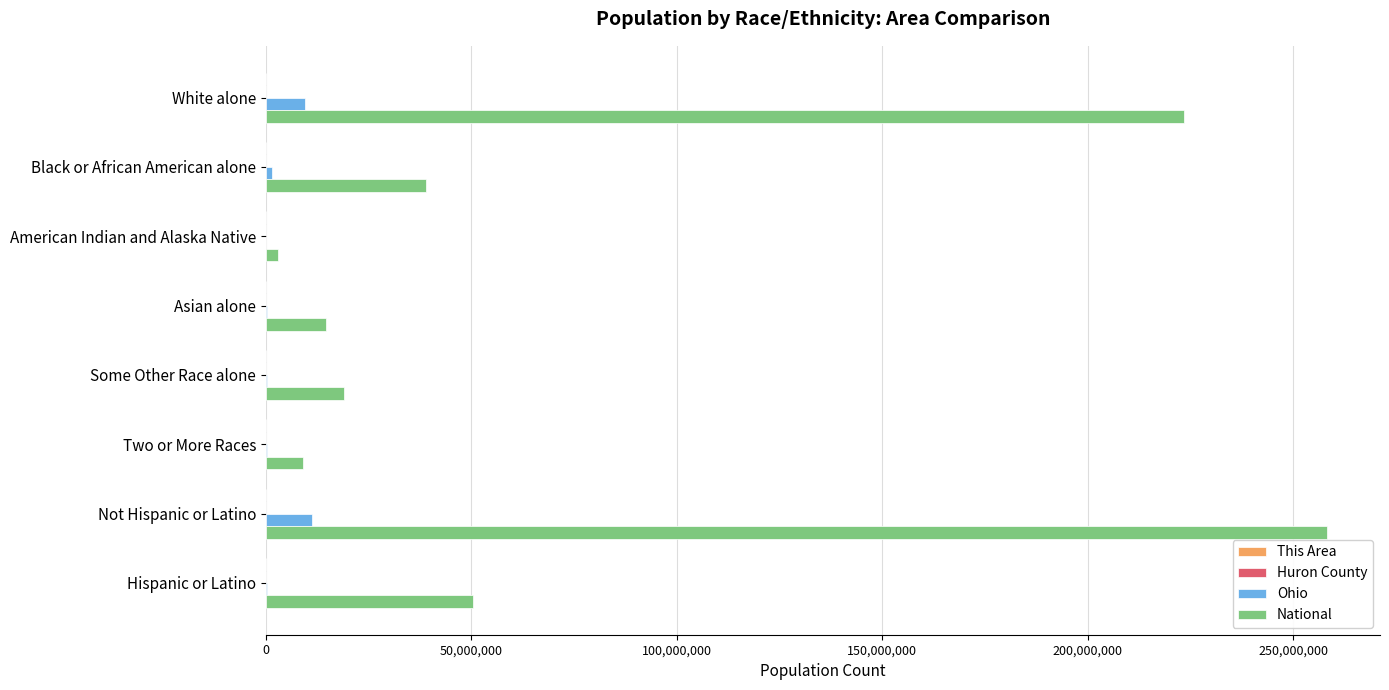

At which category is the sum across all series the highest?

Not Hispanic or Latino